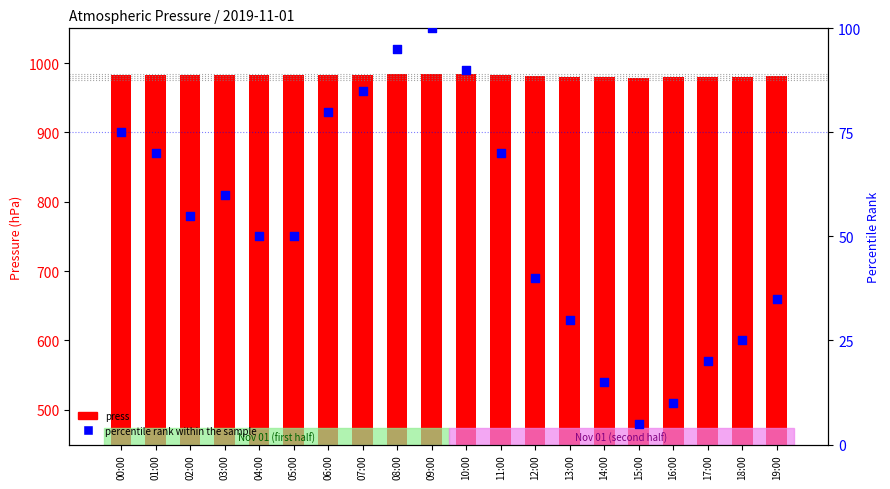

Which series has the largest total across all categories?

press